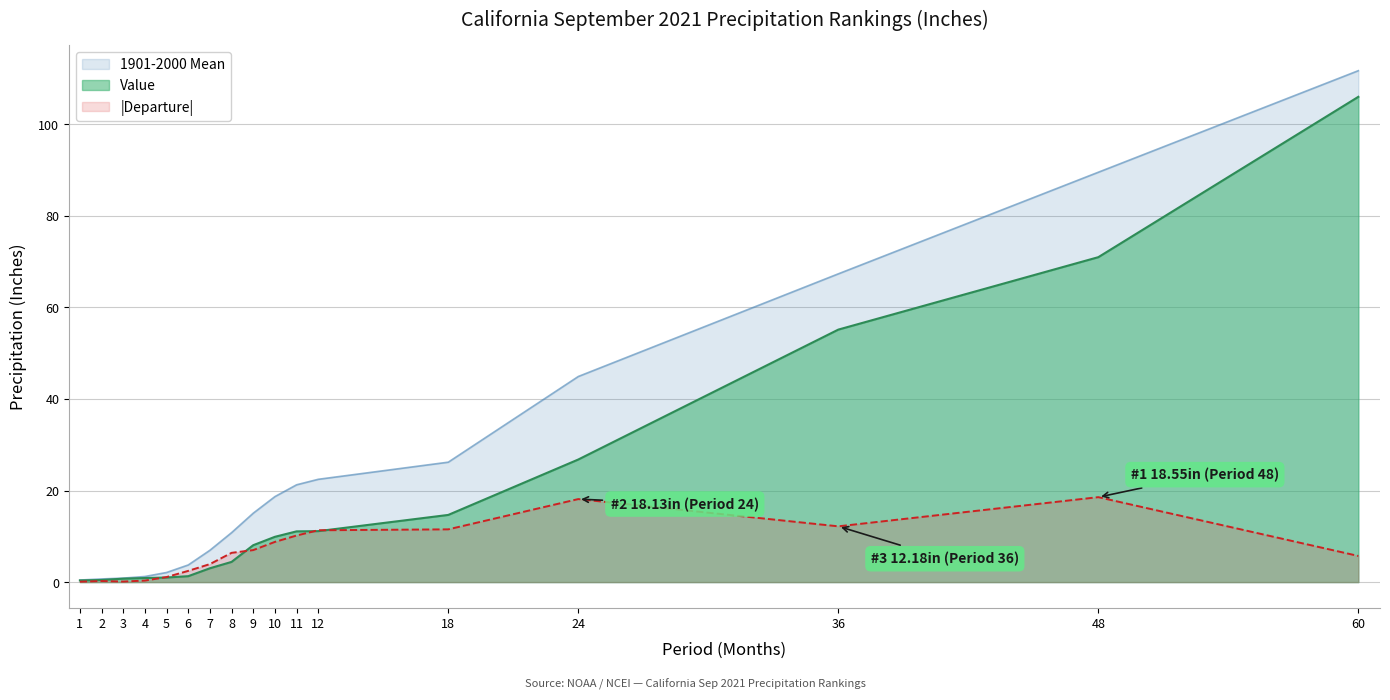

Reading left to right, list all the values displayed in this chart.

Value: 1=0.4	2=0.5	3=0.8	4=0.9	5=1.0	6=1.3	7=3.0	8=4.4	9=8.1	10=9.9	11=11.1	12=11.1	18=14.7	24=26.8	36=55.1	48=71.0	60=106.0
1901-2000 Mean: 1=0.5	2=0.7	3=0.9	4=1.2	5=2.1	6=3.7	7=7.0	8=10.8	9=15.1	10=18.7	11=21.2	12=22.4	18=26.2	24=44.9	36=67.3	48=89.5	60=111.7
Departure: 1=0.1	2=0.2	3=0.1	4=0.3	5=1.1	6=2.5	7=3.9	8=6.4	9=7.0	10=8.8	11=10.2	12=11.3	18=11.5	24=18.1	36=12.2	48=18.6	60=5.7